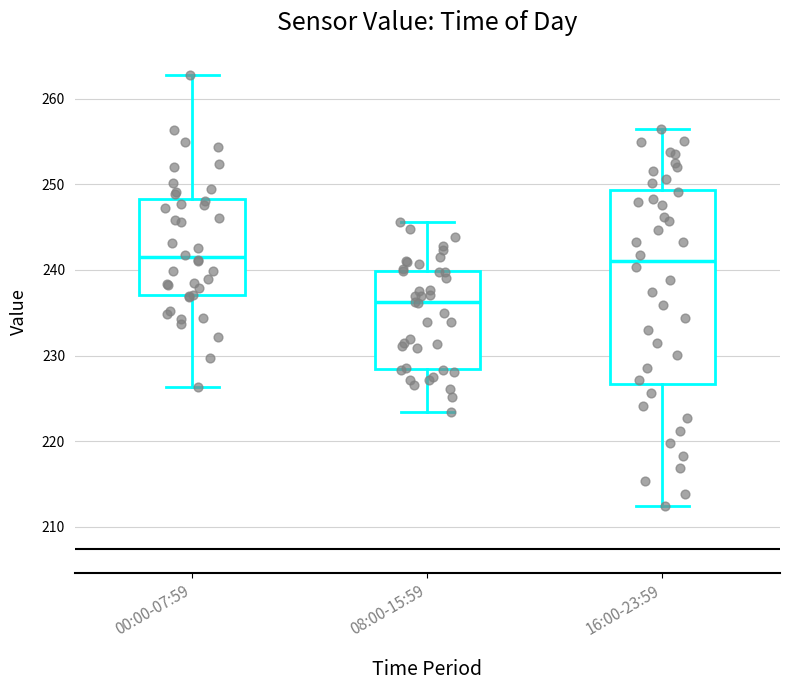

Comparing the boxes themselves (not the whiskers), which one is the tallest?

16:00-23:59